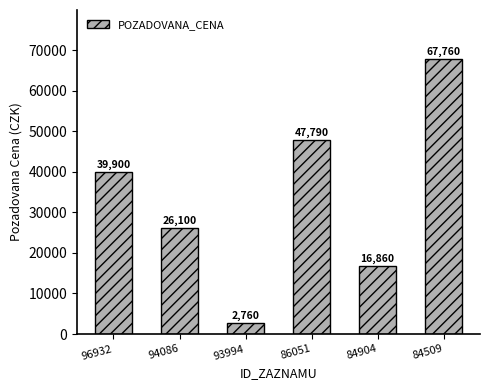

Read the value at 86051, to the nearest 100.

47800